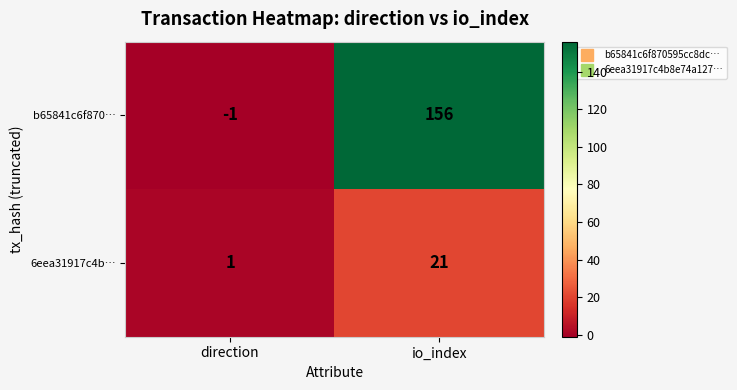

Reading left to right, transcribe all the data shown in this chart.

b65841c6f870…: direction=-1	io_index=156
6eea31917c4b…: direction=1	io_index=21